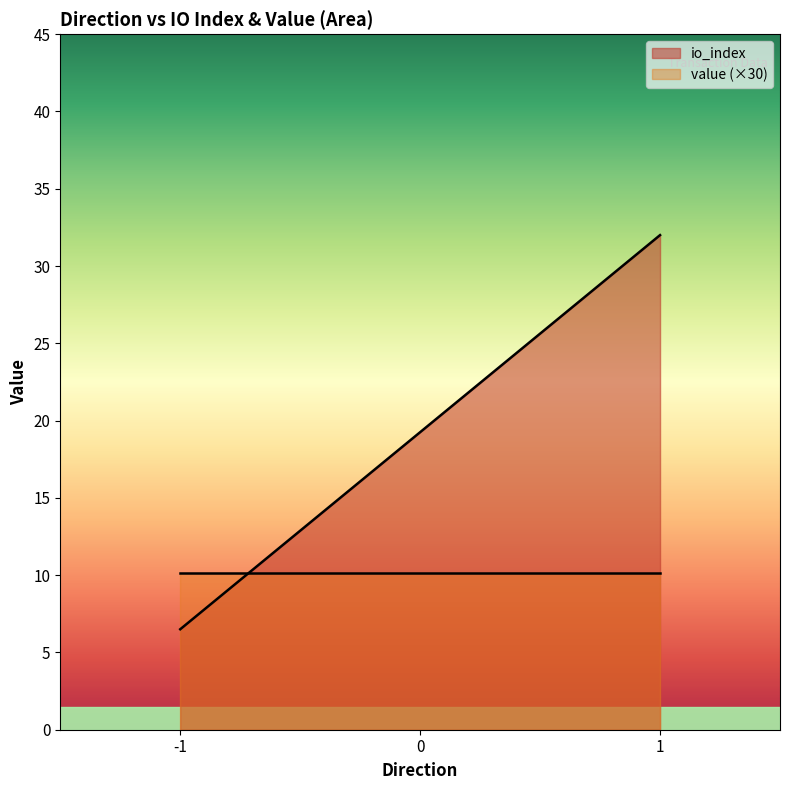

Rank the series by their average value, from highest to lowest.

io_index, value (×30)